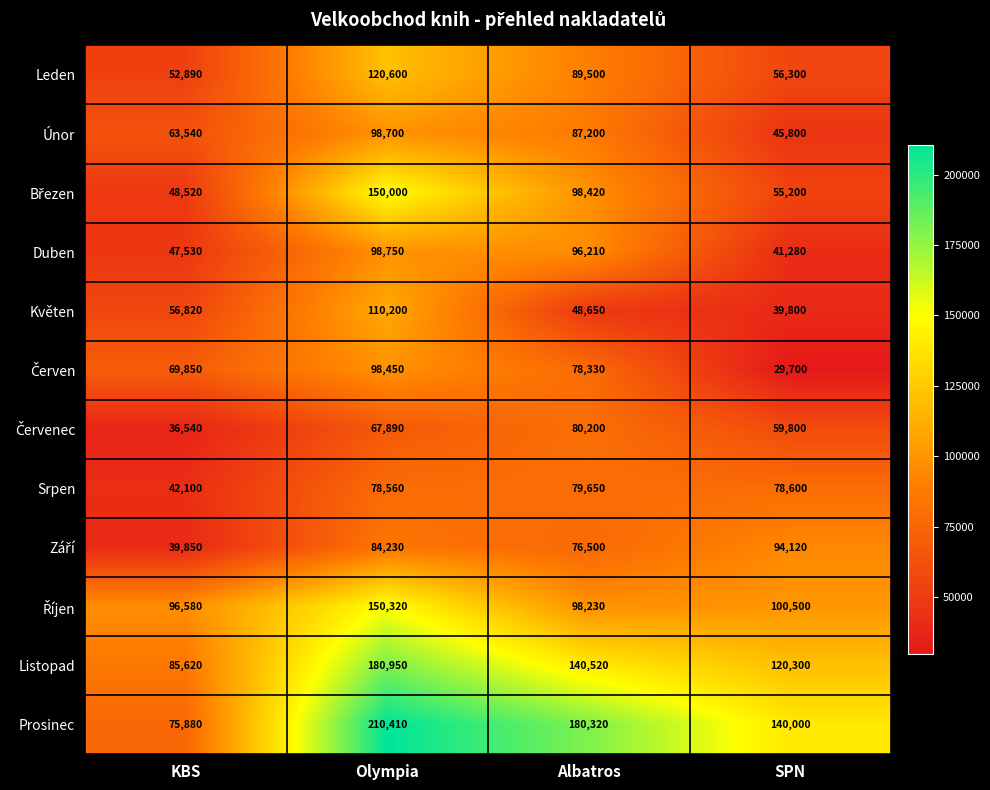

What is the total value across all series at Olympia?

1449060